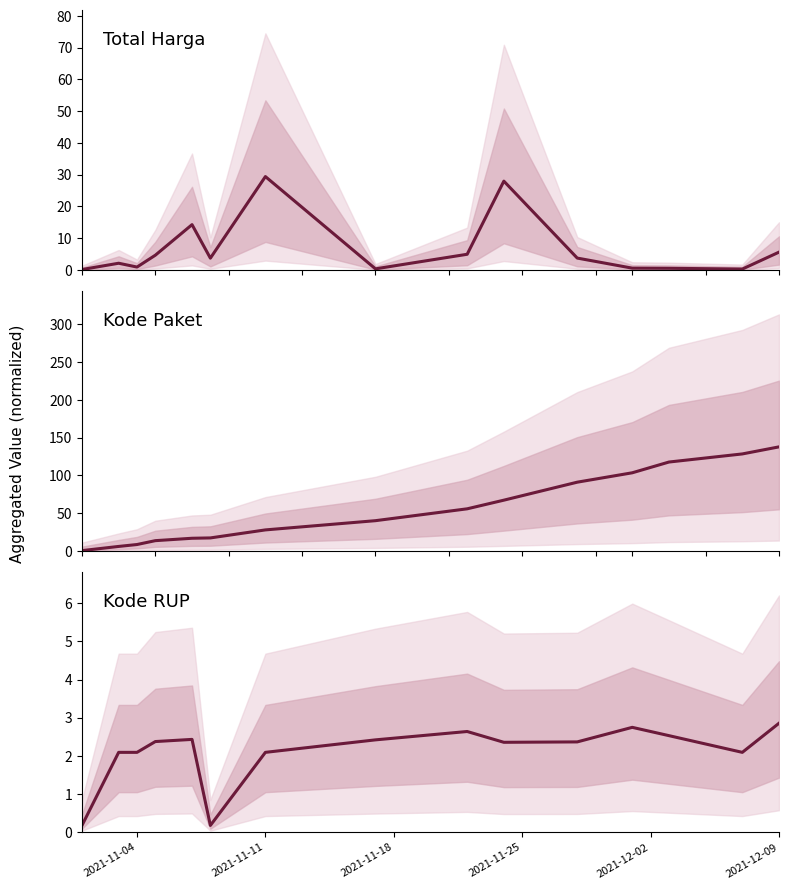

What is the difference between the maximum and minimum values in the Kode Paket series?

137.4